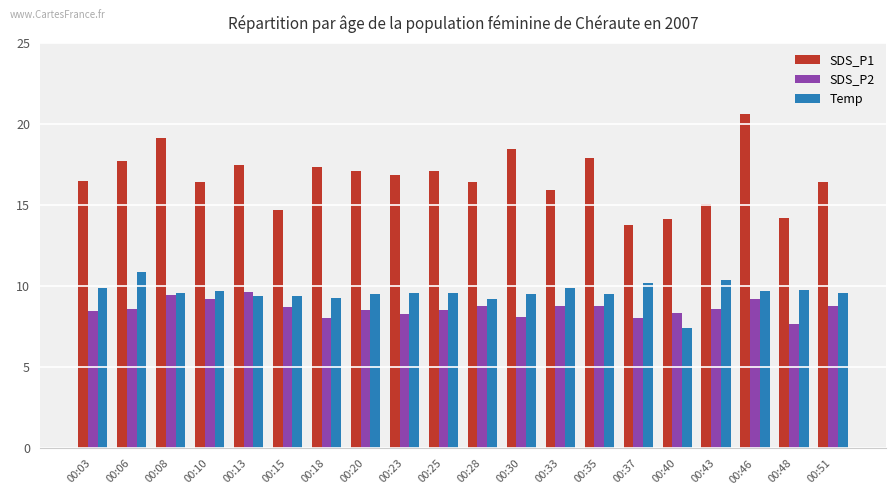

What is the maximum value shown in the chart?

20.6